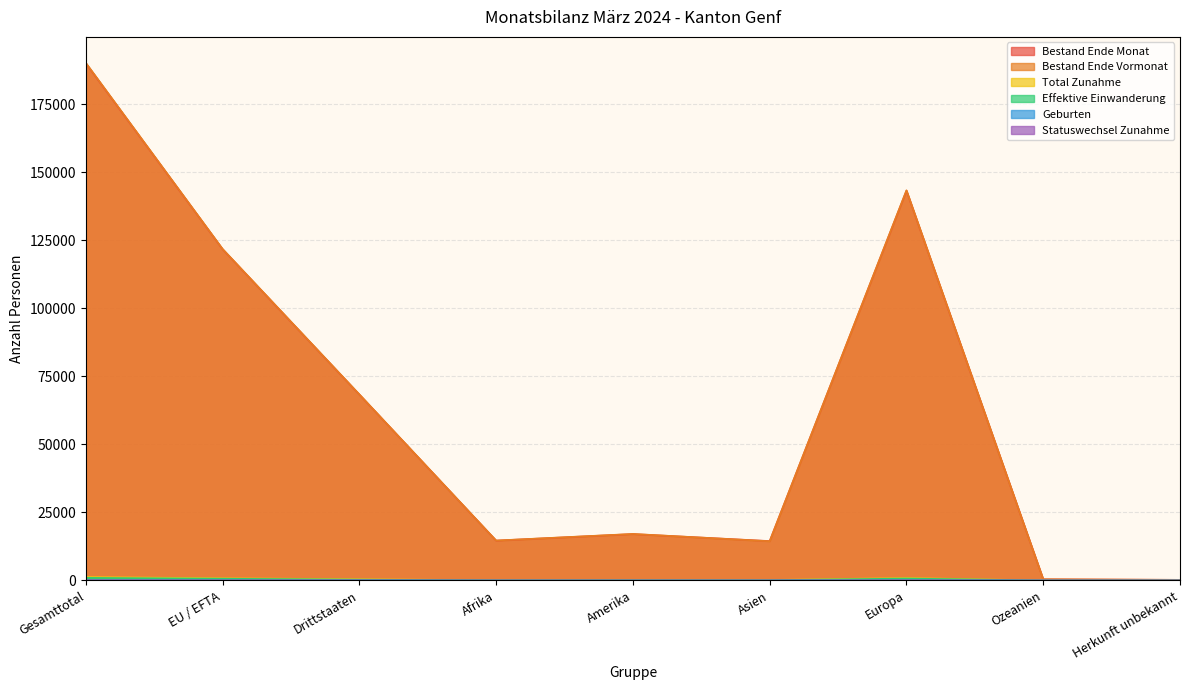

At which category does the chart reach its peak across all series?

Gesamttotal